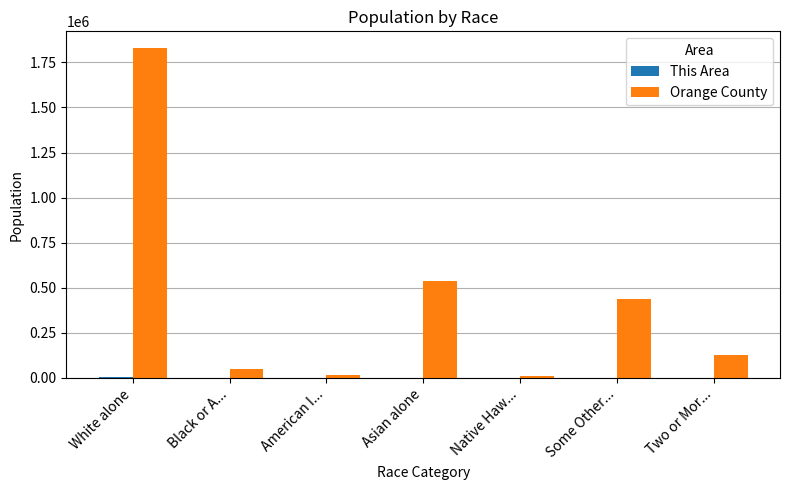

Are the bars horizontal?

No